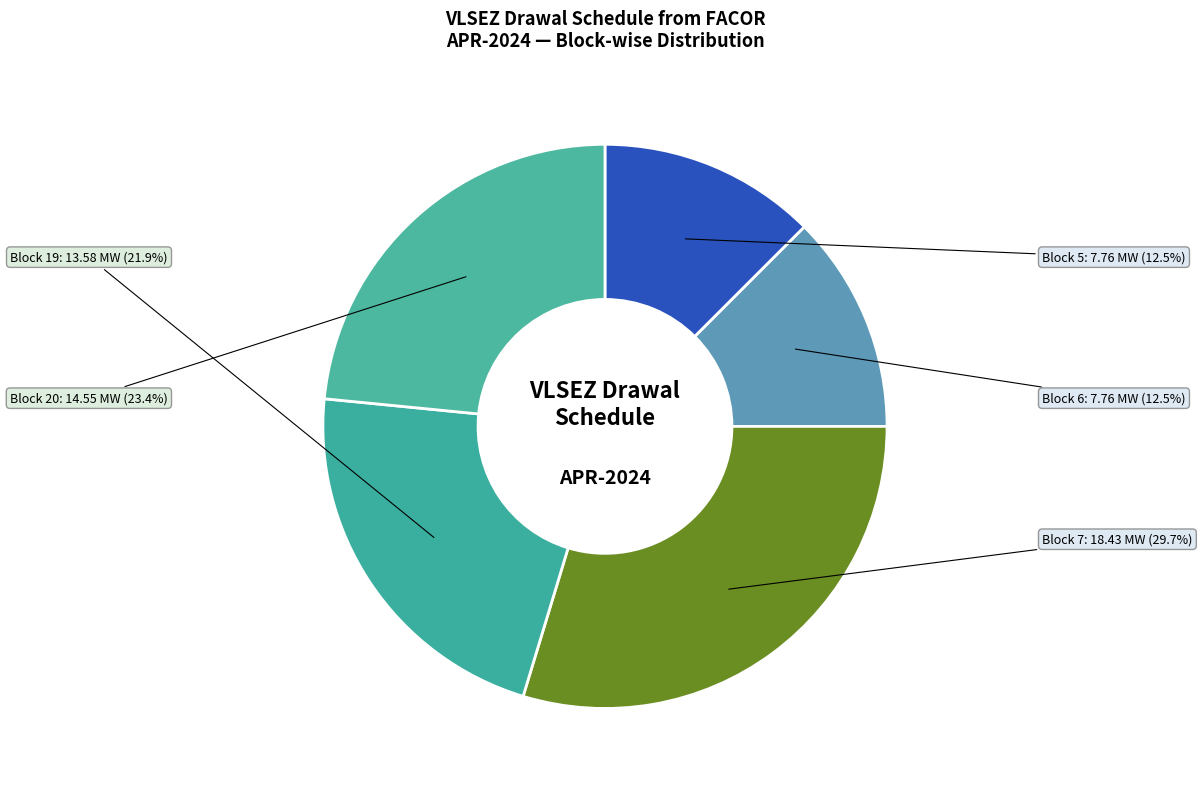

Is Block 6 the majority of the pie?

No